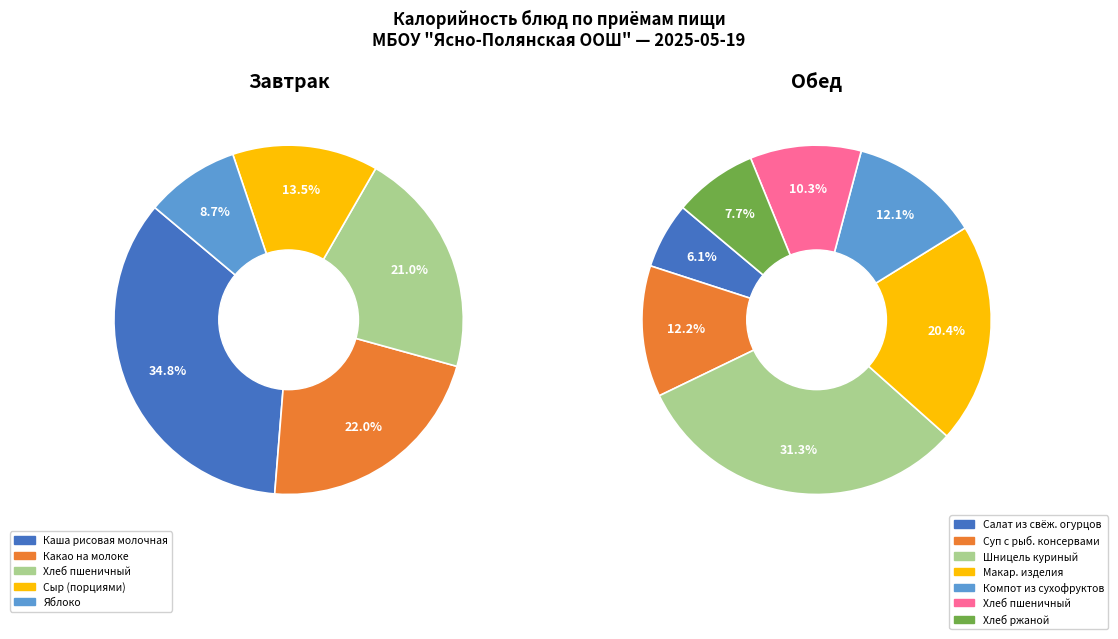

Which category has the smallest portion of the pie?

Яблоко